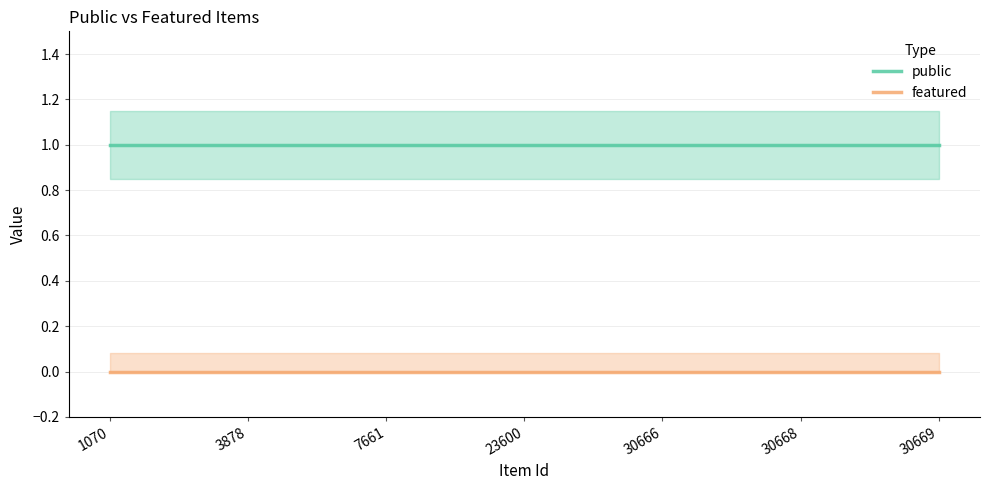

Between 30669 and 23600, which is larger?

30669